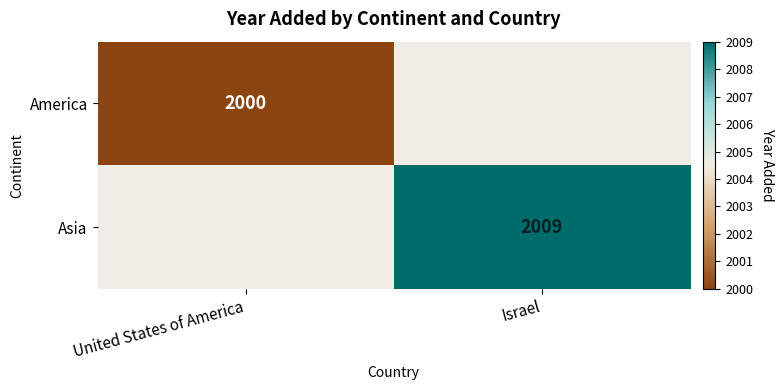

The America series shows 2000 at United States of America. True or false?

True